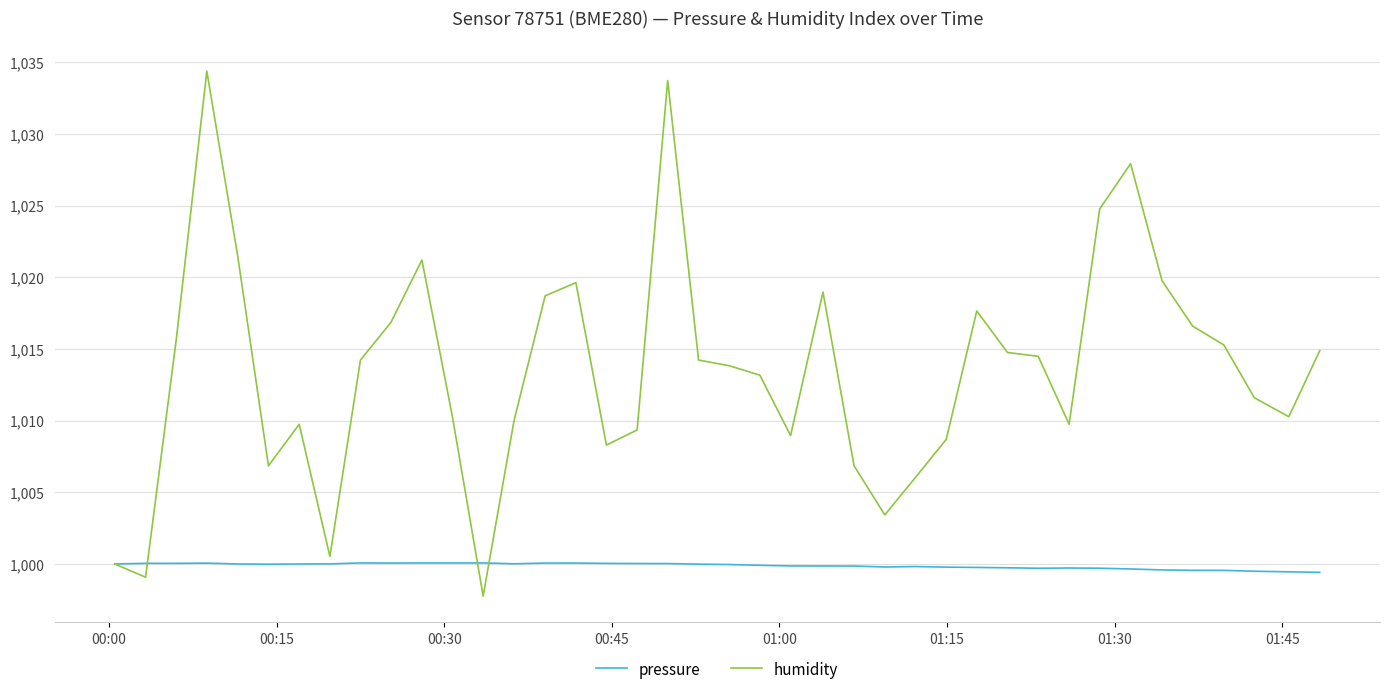

Which series has the widest spread of values?

humidity